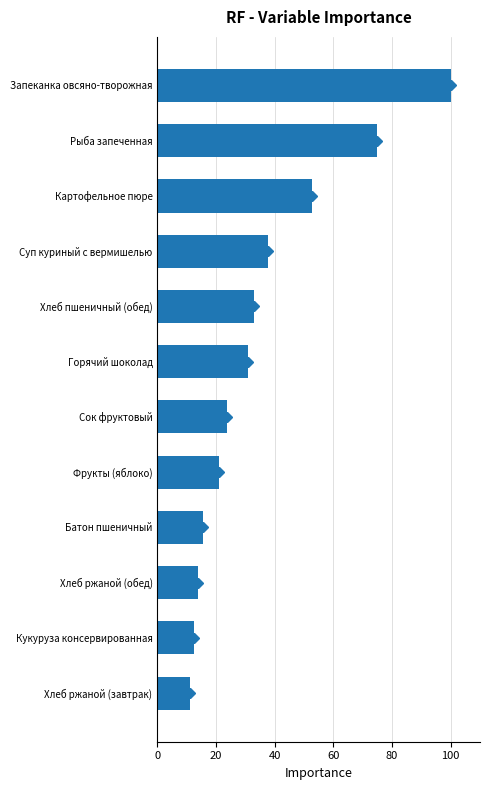

What is the change in value from Фрукты (яблоко) to Хлеб пшеничный (обед)?

+11.9